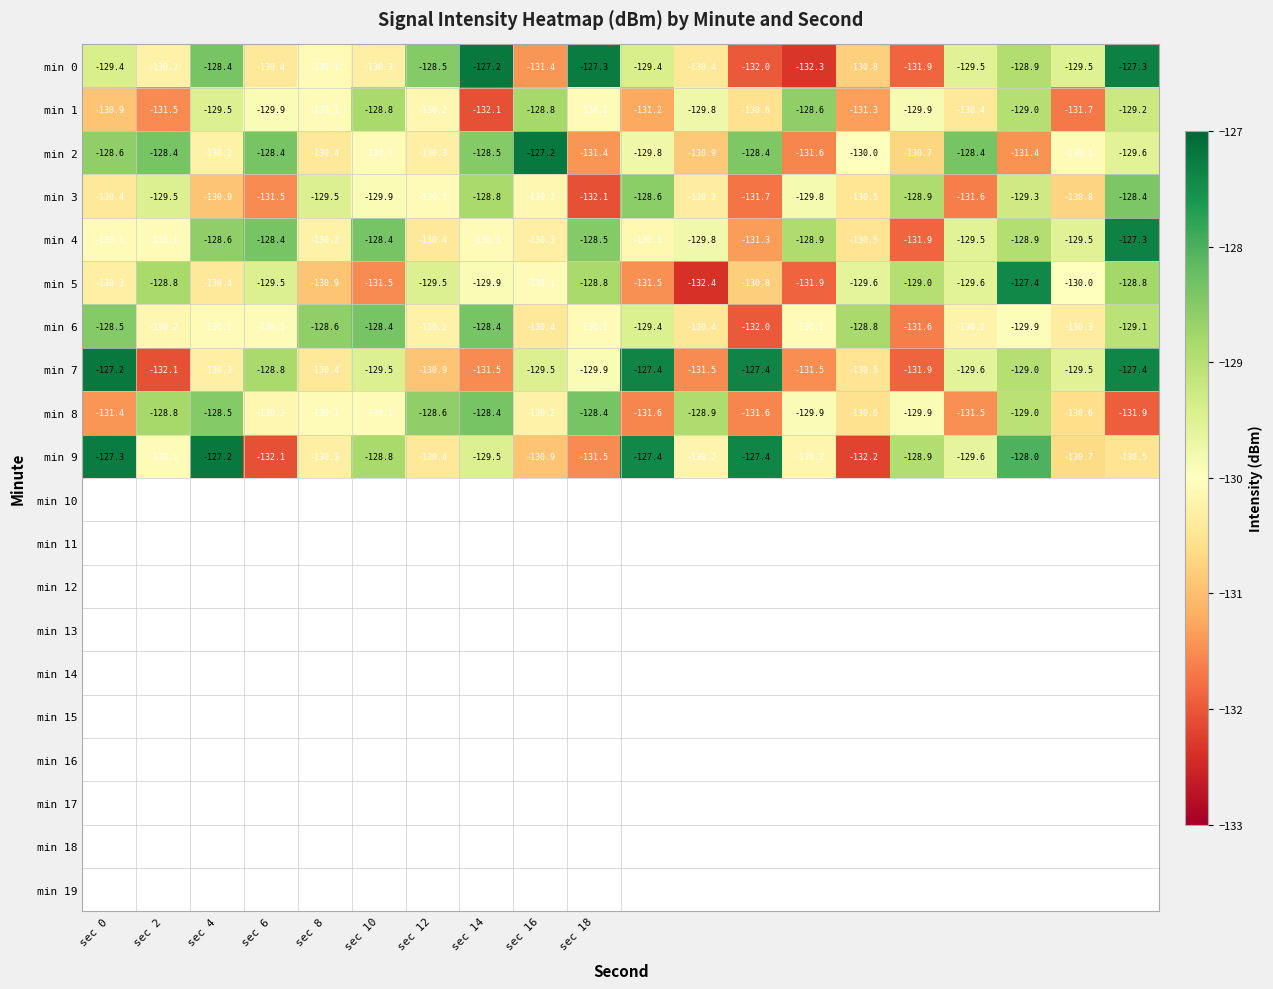

Which series has the largest total across all categories?

min 4